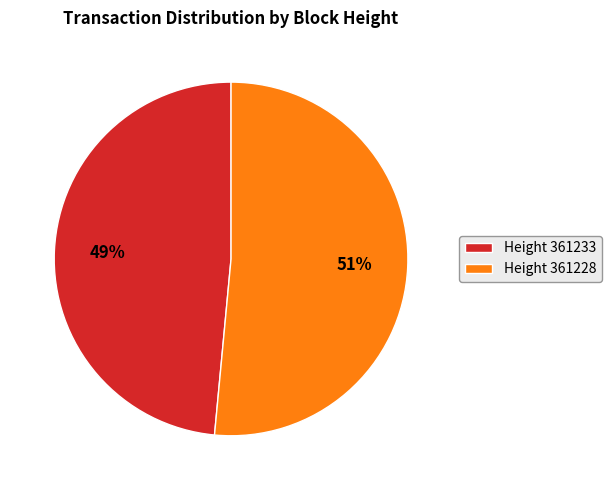

What is the smallest slice in the pie chart?

Height 361233